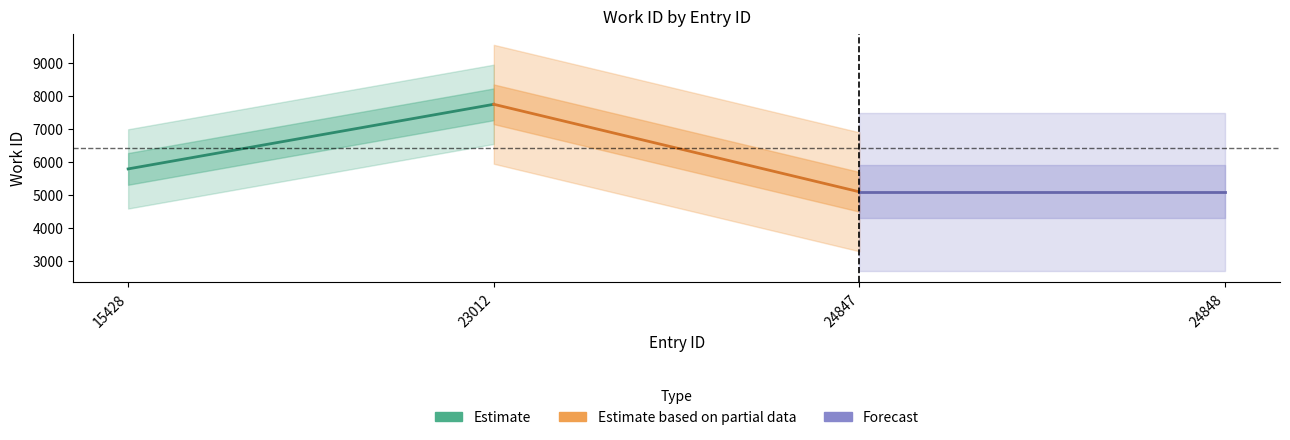

How many data points does each series have?

2